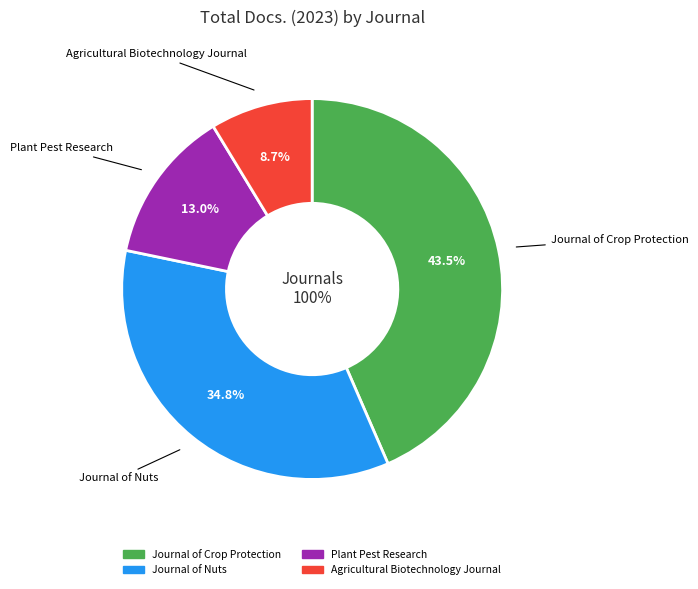

To the nearest percent, what portion does Journal of Nuts represent?

35%